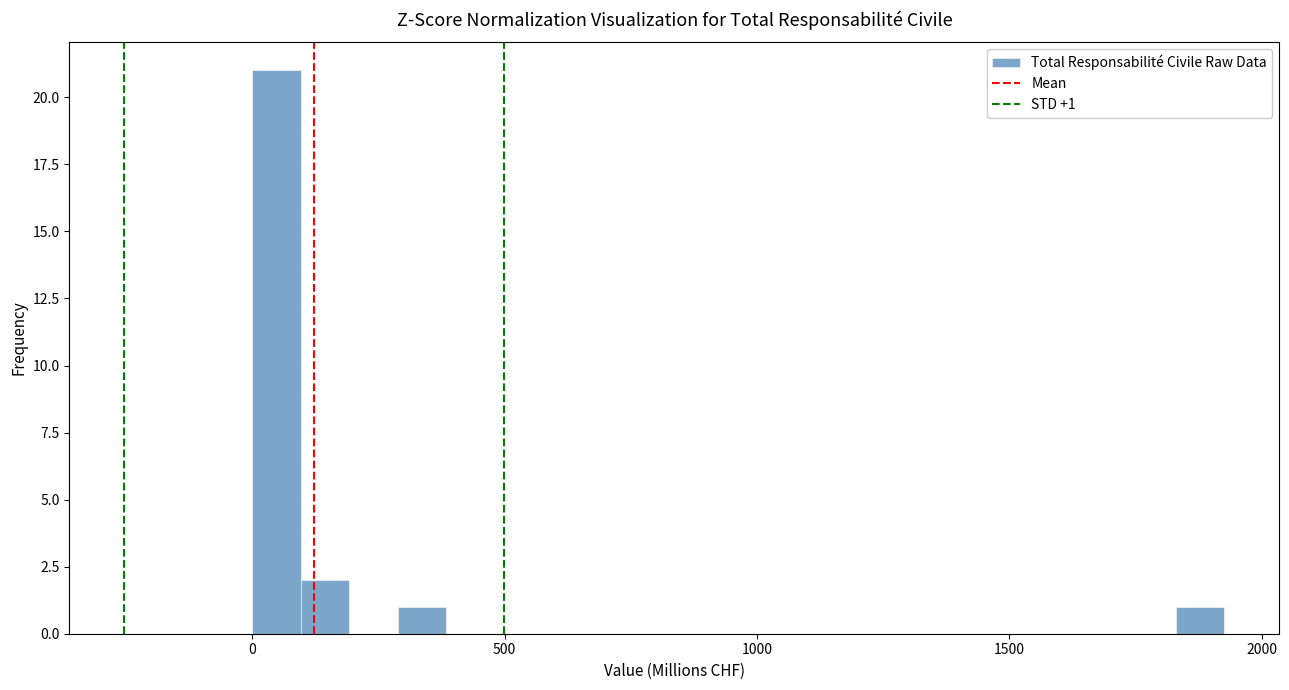

Around what value on the x-axis is the tallest bar? Give the approximate position of its centre, as read against the axis.

50